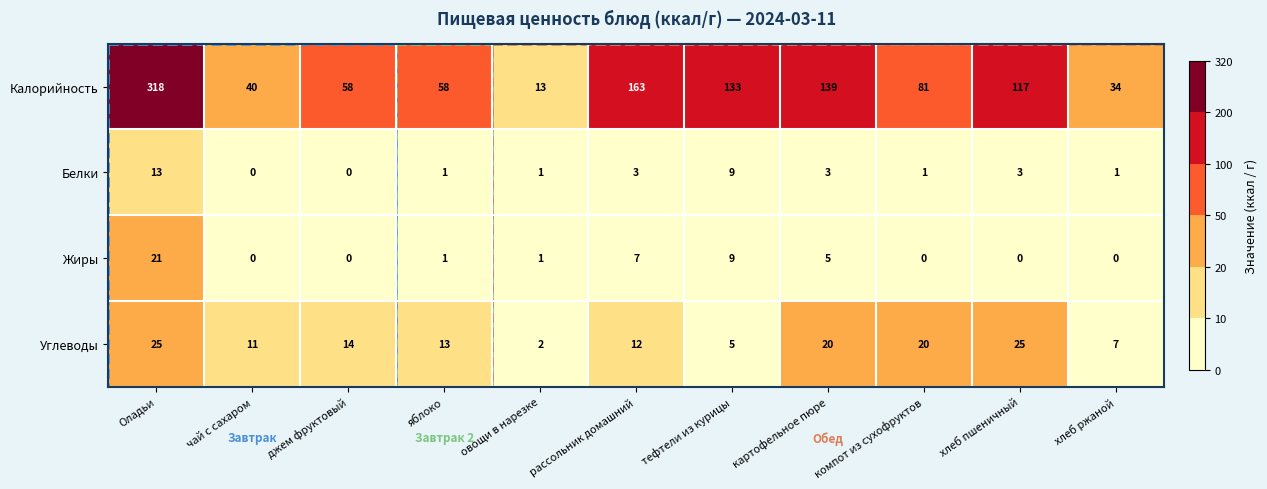

Which series changed the most between Оладьи and картофельное пюре?

Калорийность